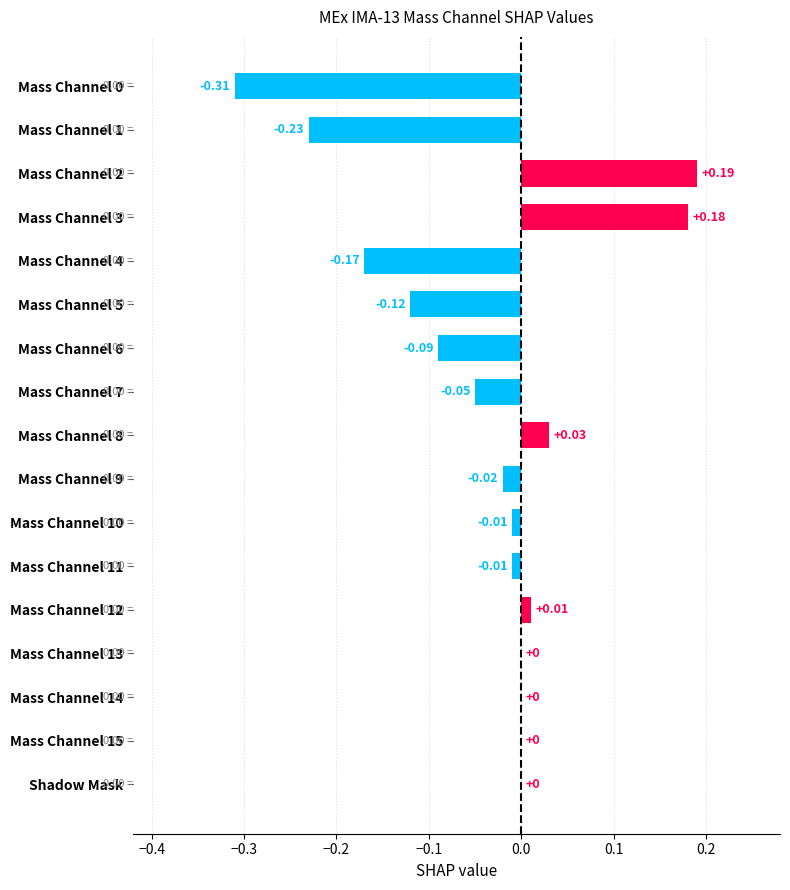

What is the sum of all values?

-0.6